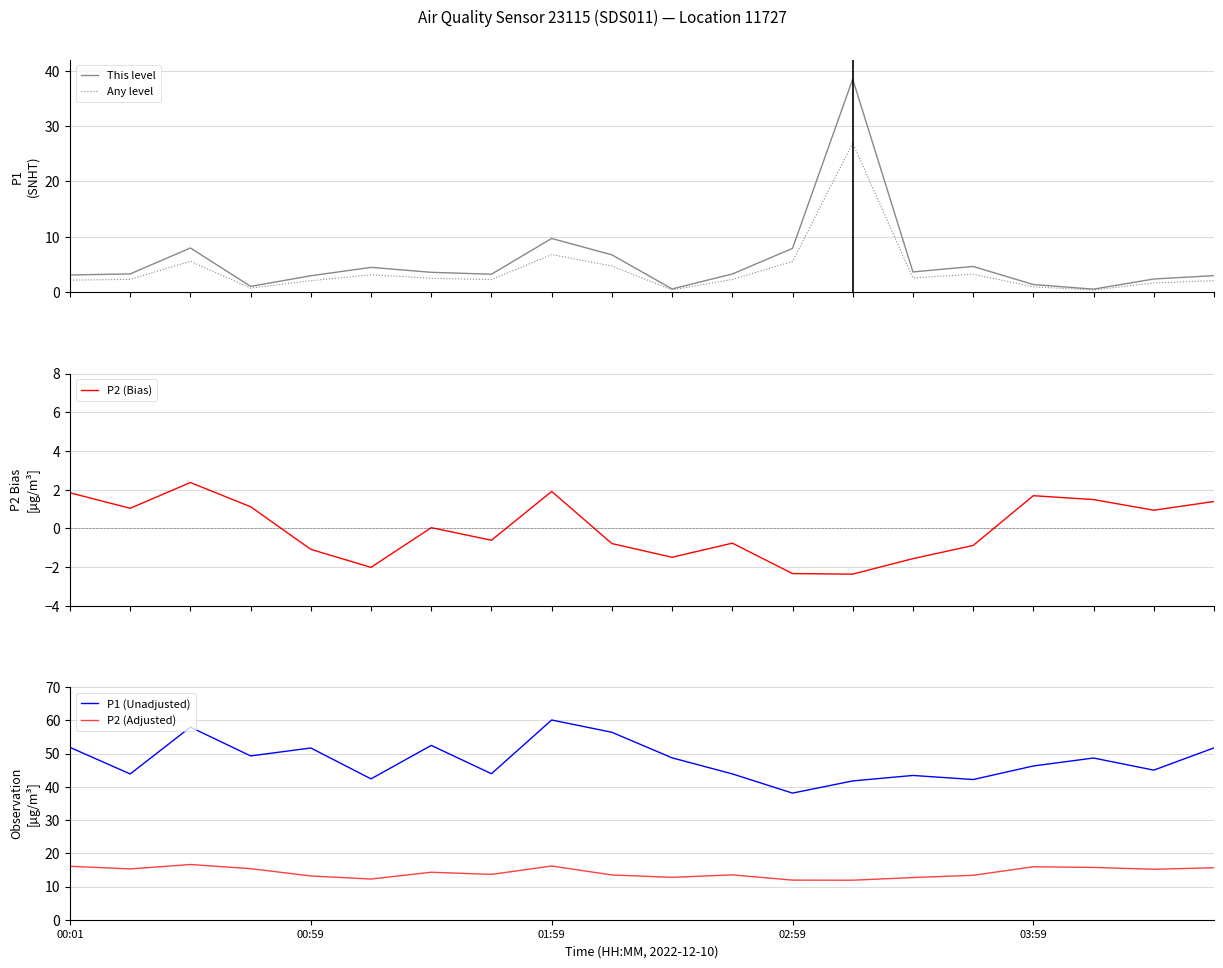

What is the difference between the second highest and minimum values in the This level series?

9.2